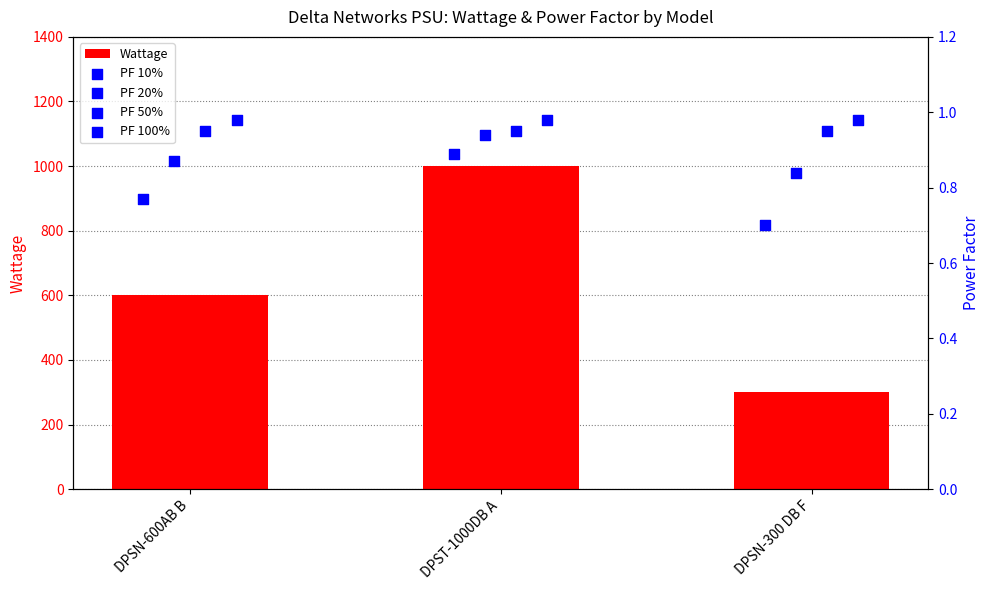

Which series contains the lowest Y value?

PF 10%